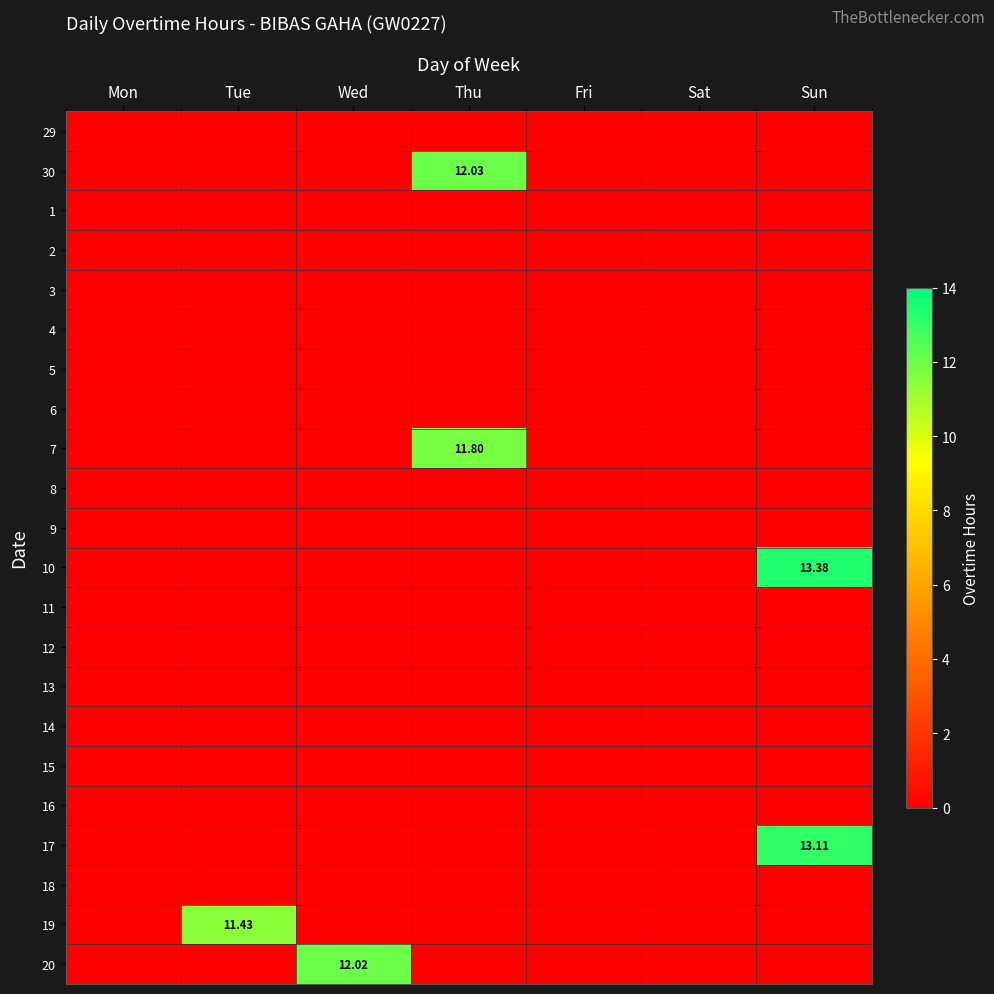

Which has a higher value, Fri or Sat?

Fri